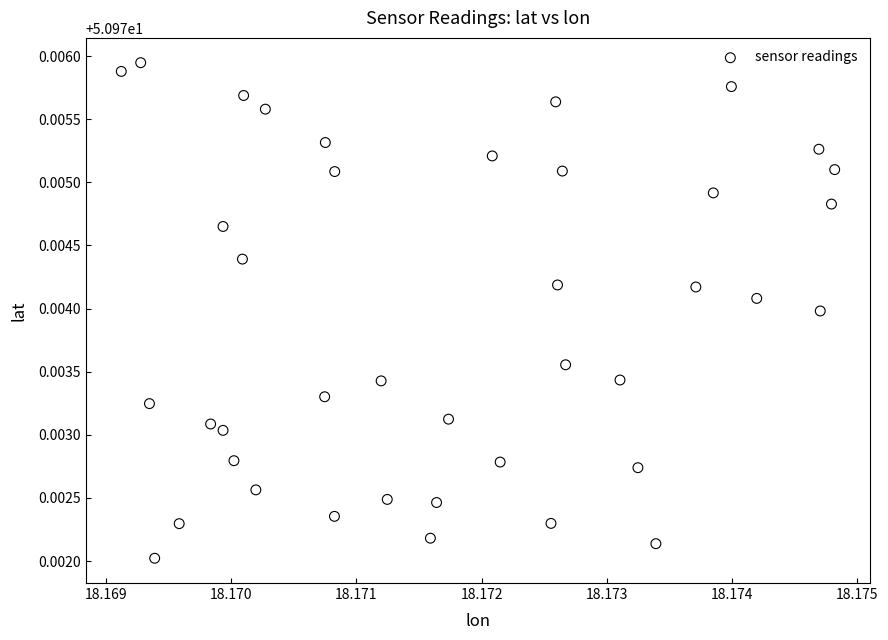

How many points are shown in the scatter plot?

40